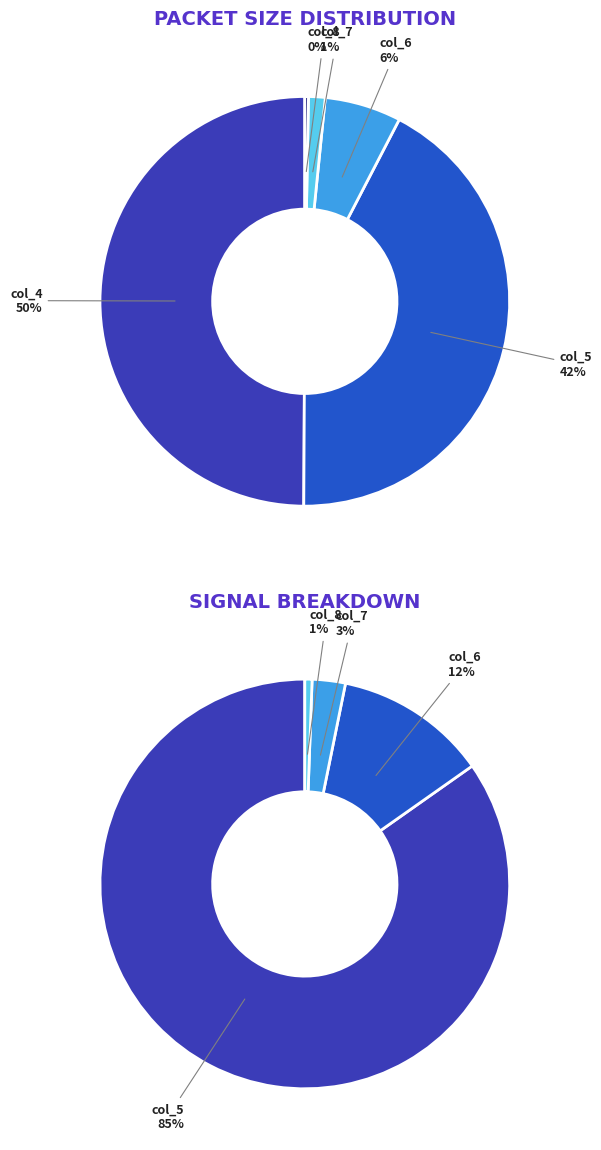

Rank the series by their maximum value, from lowest to highest.

col_8, col_7, col_6, col_5, col_4